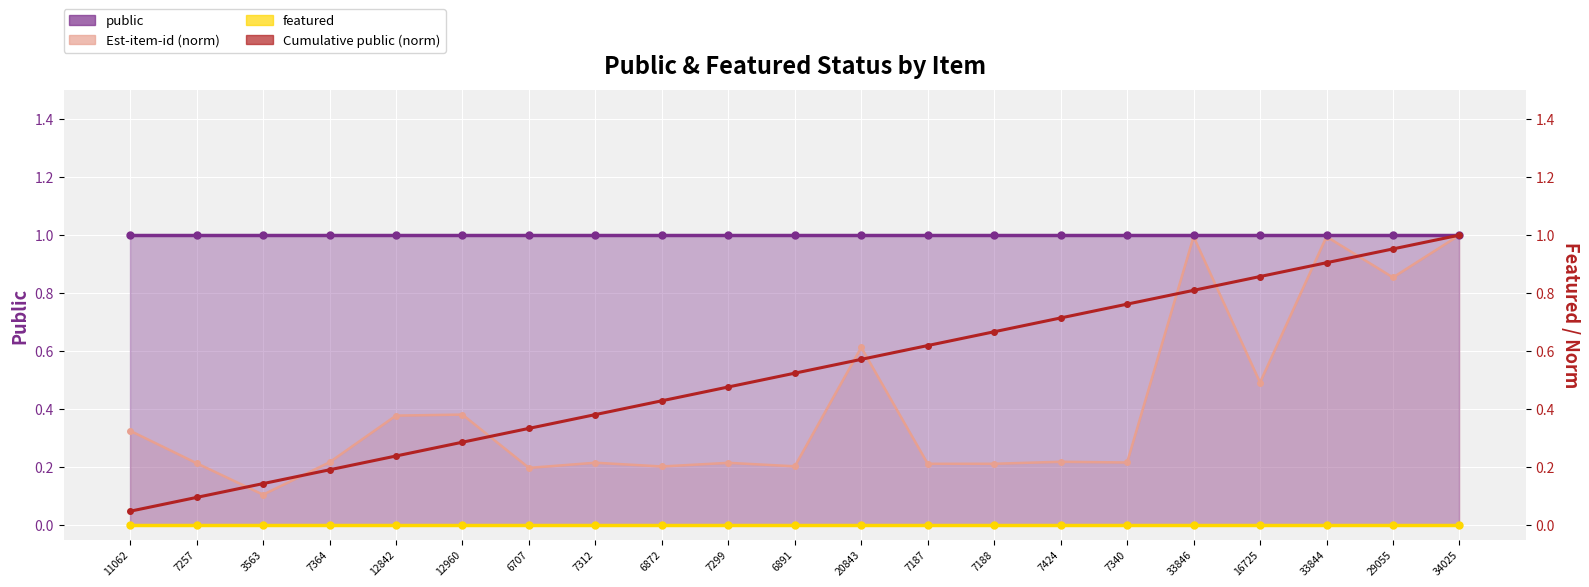

Which category has the highest value in the Est-item-id (norm) series?

34025